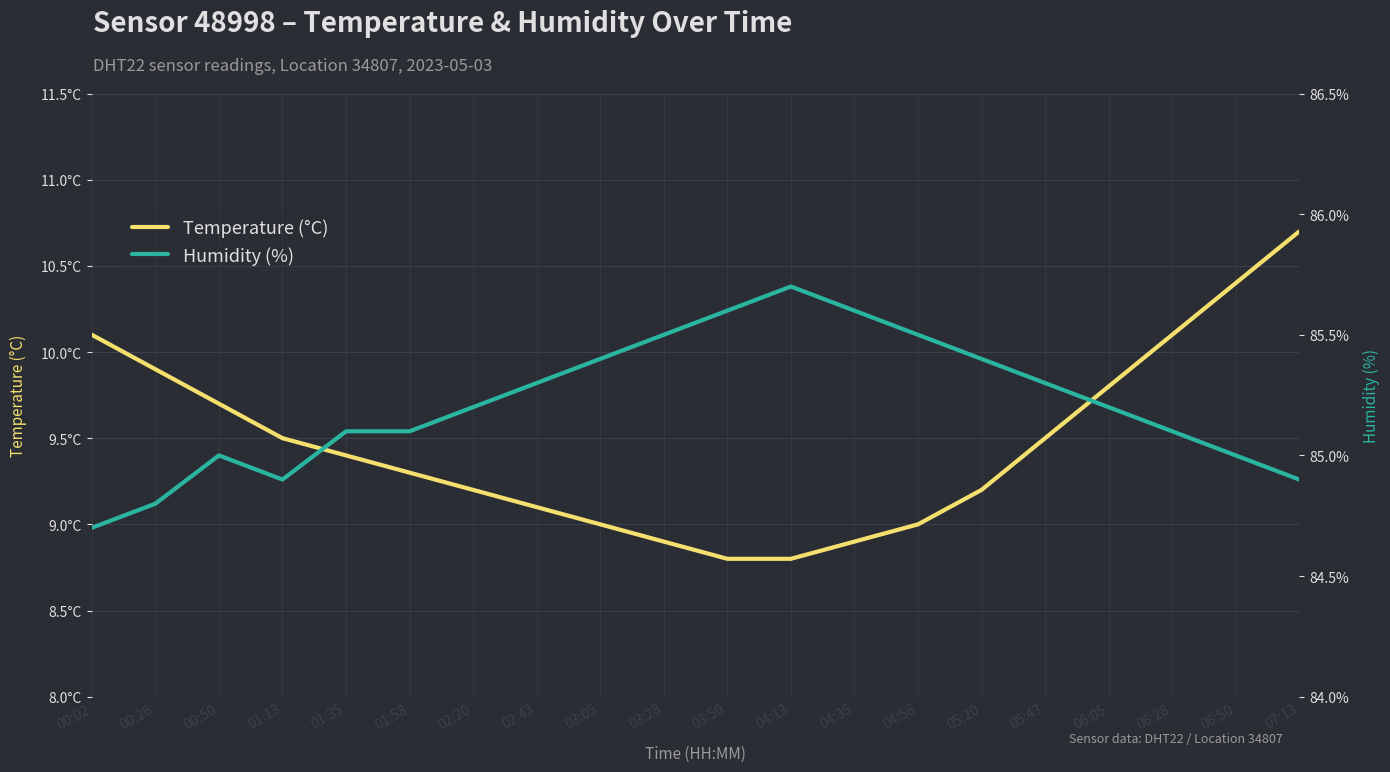

At which label is Humidity (%) closest to 85?

00:50